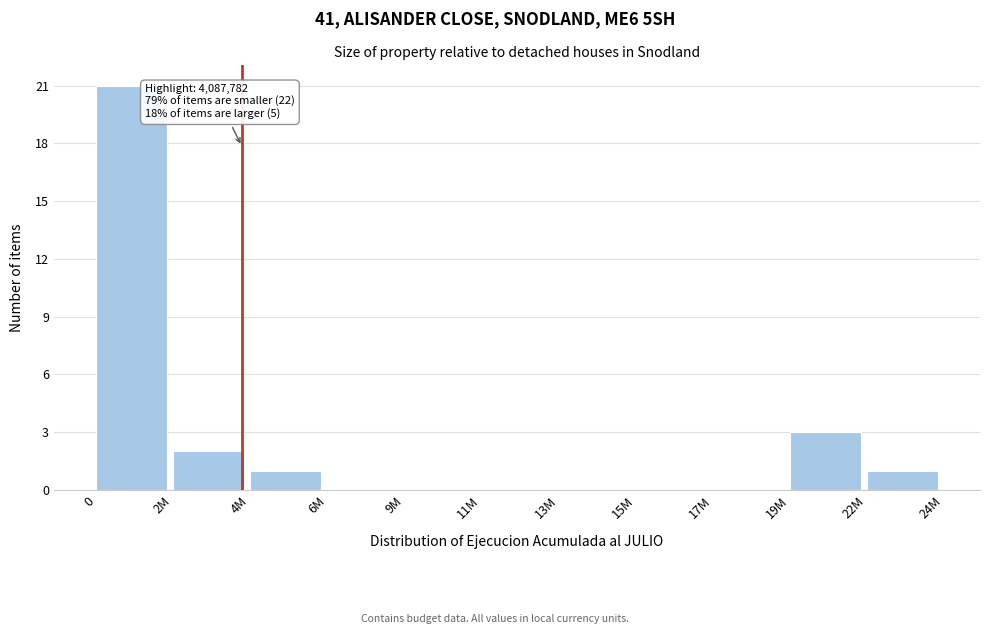

Reading left to right, list all the values displayed in this chart.

0=21	2M=2	4M=1	6M=0	9M=0	11M=0	13M=0	15M=0	17M=0	19M=3	22M=1